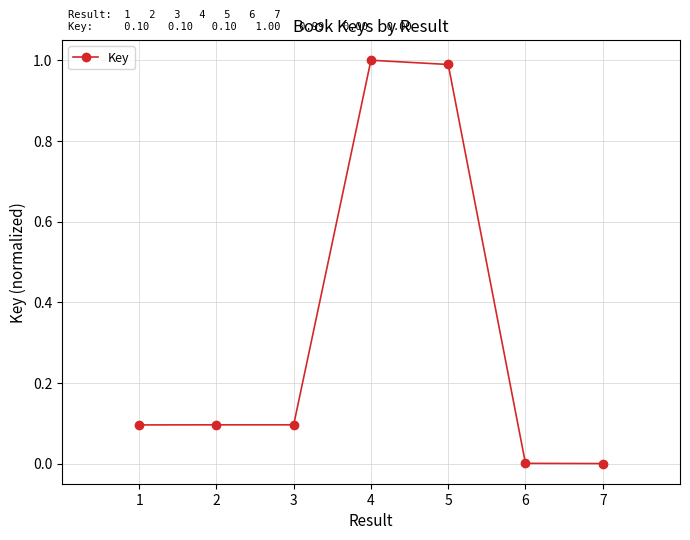

True or false: there are more than 2 points higher than both neighbors.

False